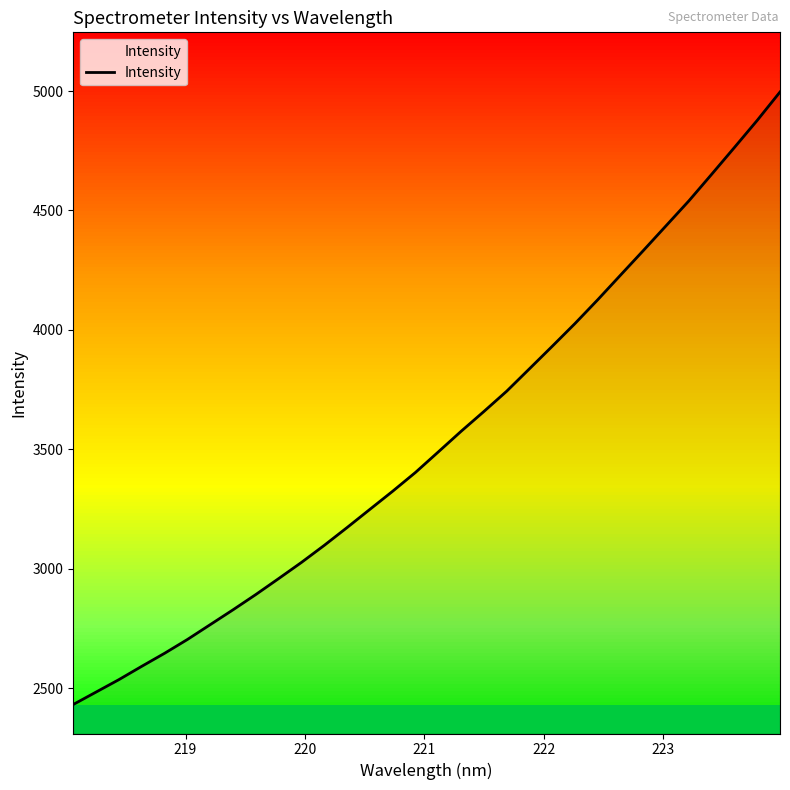

What is the difference between the second highest and second lowest values?

2394.2